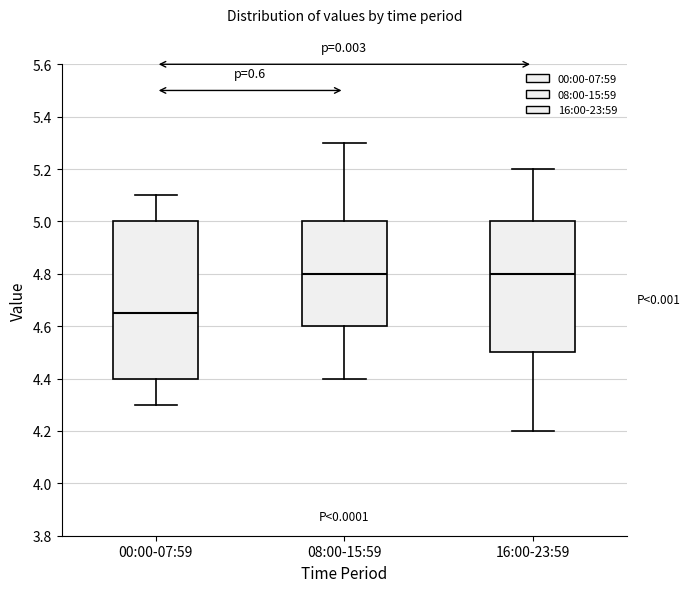

Reading left to right, transcribe this box plot: for each box, give where its median line is, the range the box spans, and where its two whiskers end, as read against the y-axis. The values are not printed on the chart, so give them approximately, as read against the axis.

00:00-07:59: median 4.66, box 4.40 to 5.00, whiskers 4.30 to 5.10
08:00-15:59: median 4.80, box 4.60 to 5.00, whiskers 4.40 to 5.30
16:00-23:59: median 4.80, box 4.50 to 5.00, whiskers 4.20 to 5.20